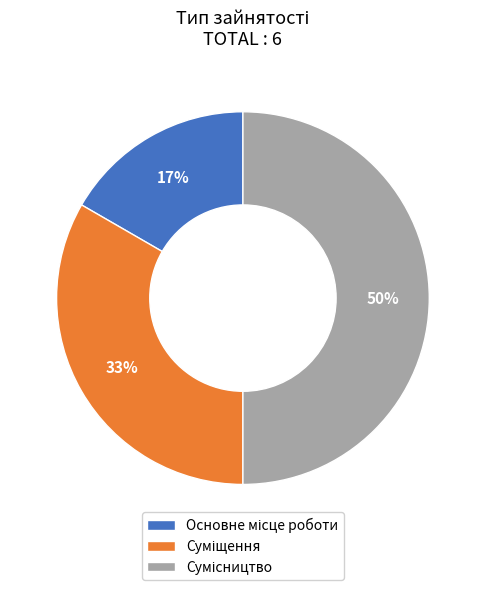

To the nearest percent, what is the average slice percentage?

33%